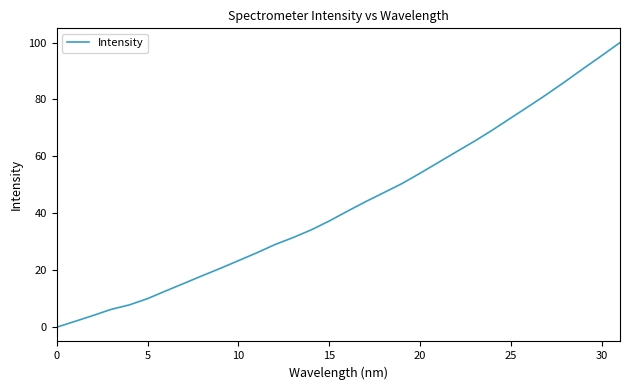

What is the difference between the maximum and minimum values?

100.0